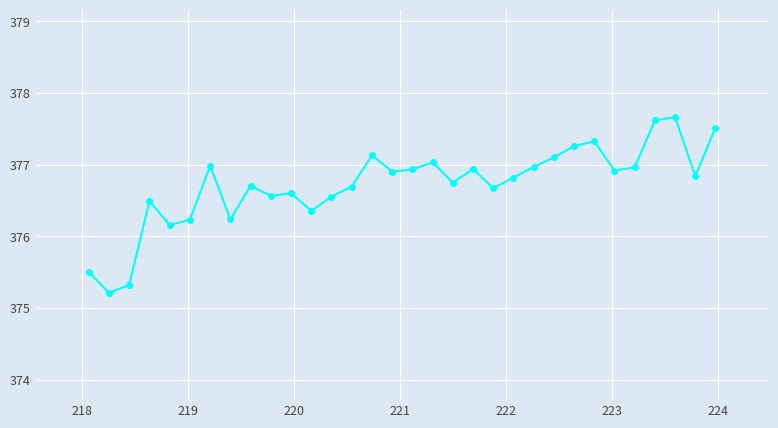

What is the minimum value shown in the chart?

375.2